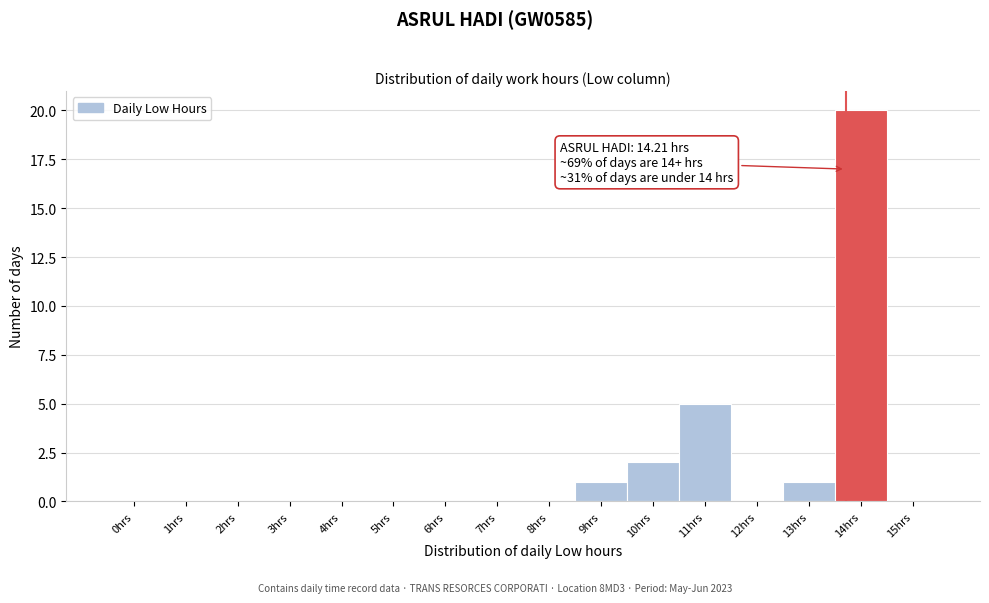

Reading left to right, what are all the values shown in this chart?

0hrs=0	1hrs=0	2hrs=0	3hrs=0	4hrs=0	5hrs=0	6hrs=0	7hrs=0	8hrs=0	9hrs=1	10hrs=2	11hrs=5	12hrs=0	13hrs=1	14hrs=20	15hrs=0